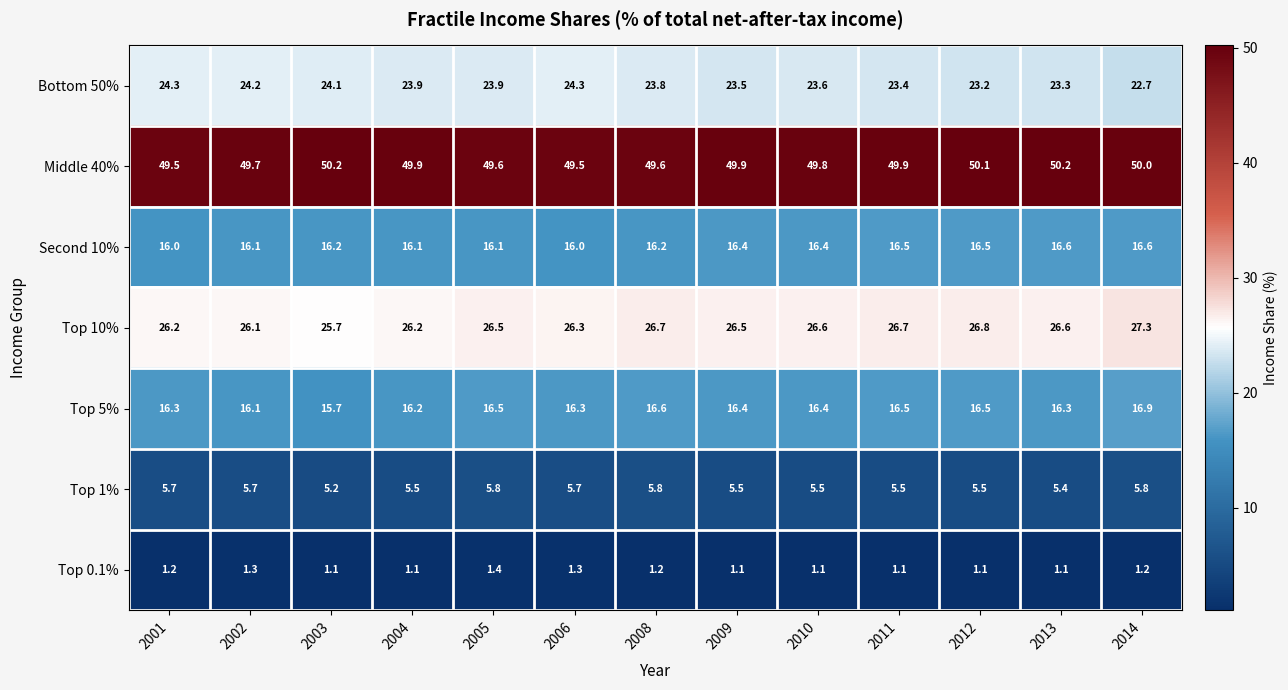

The value of Top 1% at 2006 is 3.2. True or false?

False